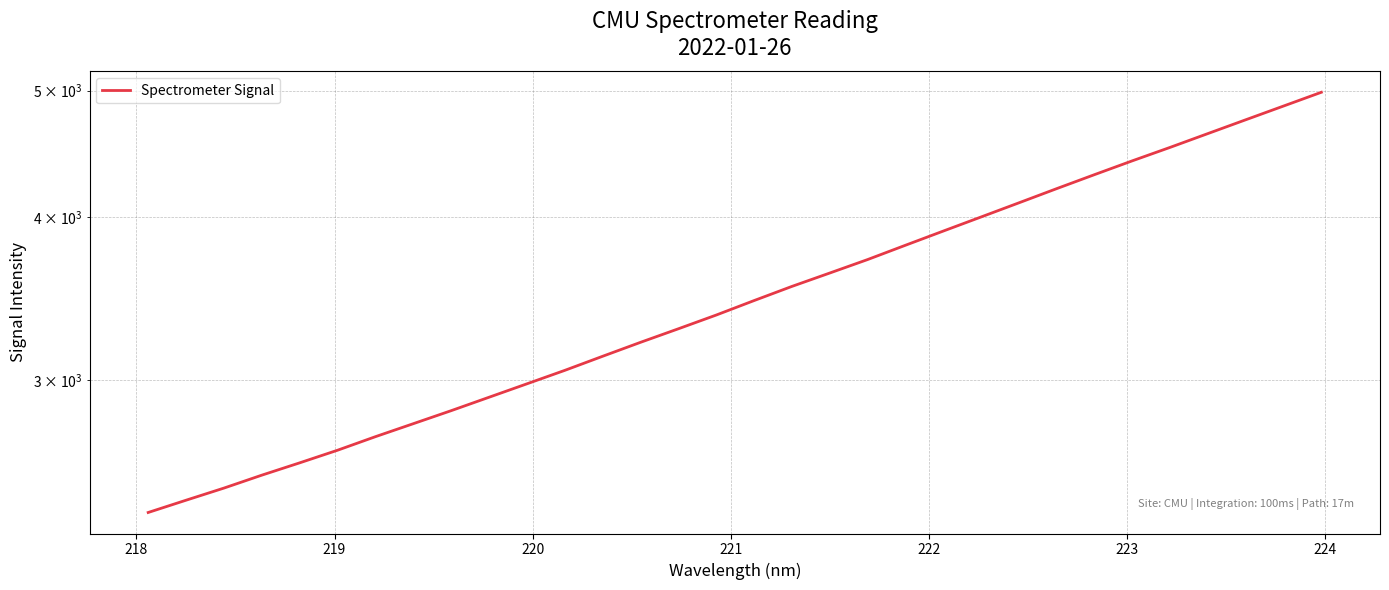

Reading right to left, extract all data points from this chart.

4984.9	4865.3	4748.7	4634.5	4522.8	4416.7	4310.2	4205.0	4100.8	3999.7	3901.3	3804.8	3709.9	3622.7	3538.1	3450.7	3363.7	3283.1	3205.5	3127.6	3050.7	2979.1	2909.3	2841.2	2776.6	2713.6	2649.5	2591.1	2535.3	2478.1	2425.6	2373.5